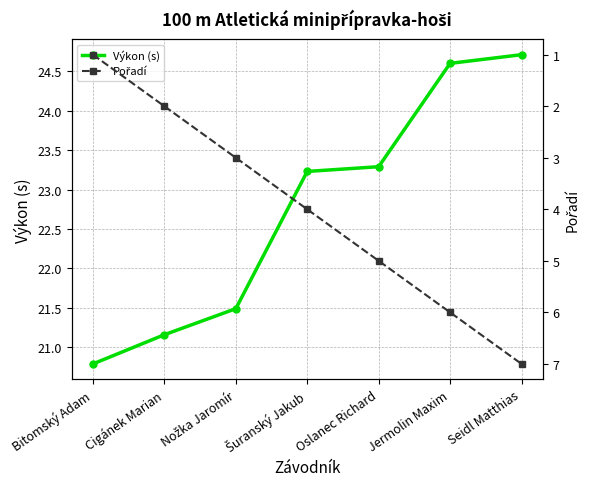

What is the difference between the Pořadí values at Šuranský Jakub and Cigánek Marian?

2.0